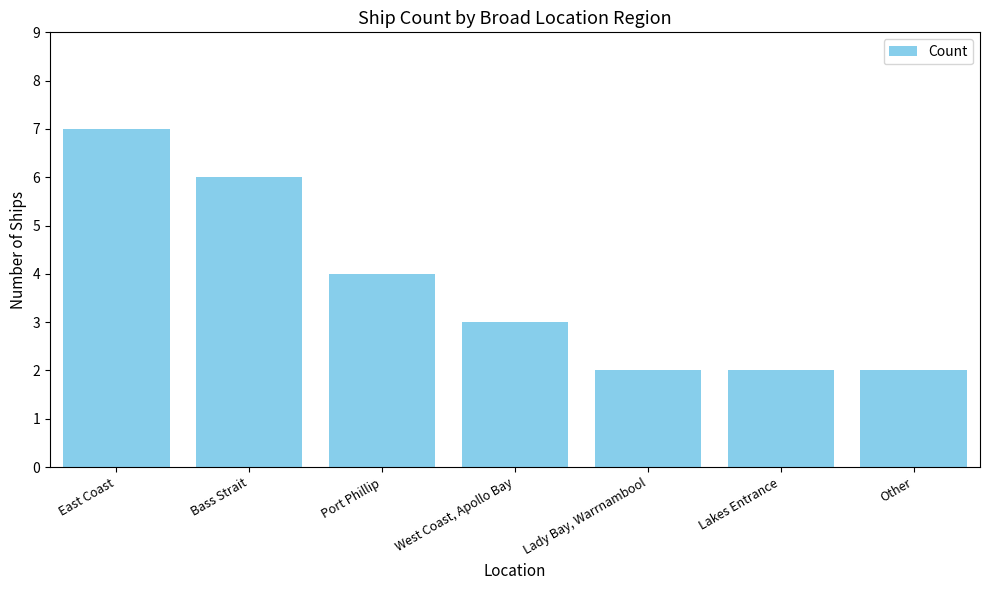

Reading left to right, extract all data points from this chart.

7	6	4	3	2	2	2